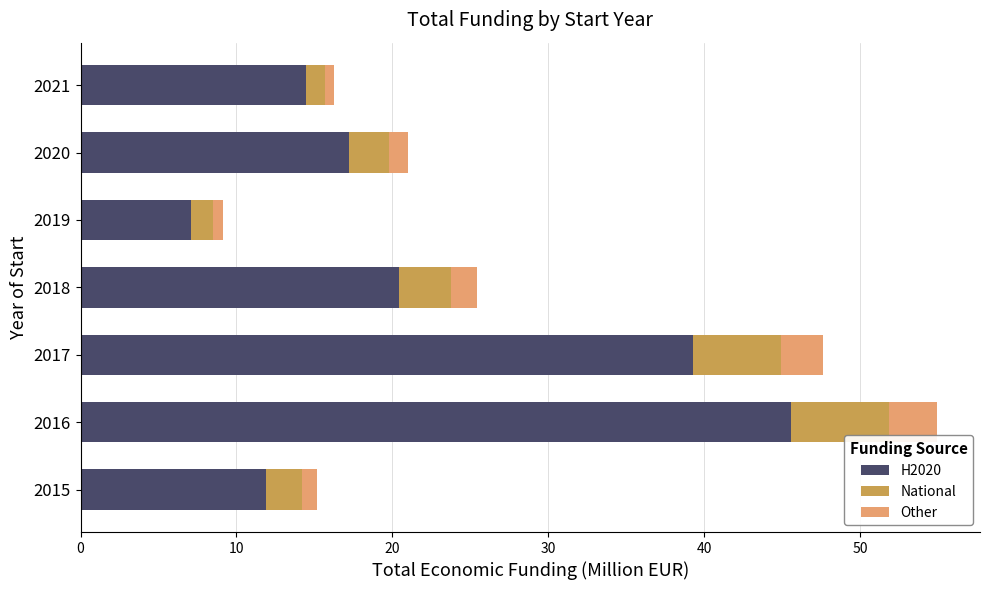

At which label does H2020 reach its peak?

2016